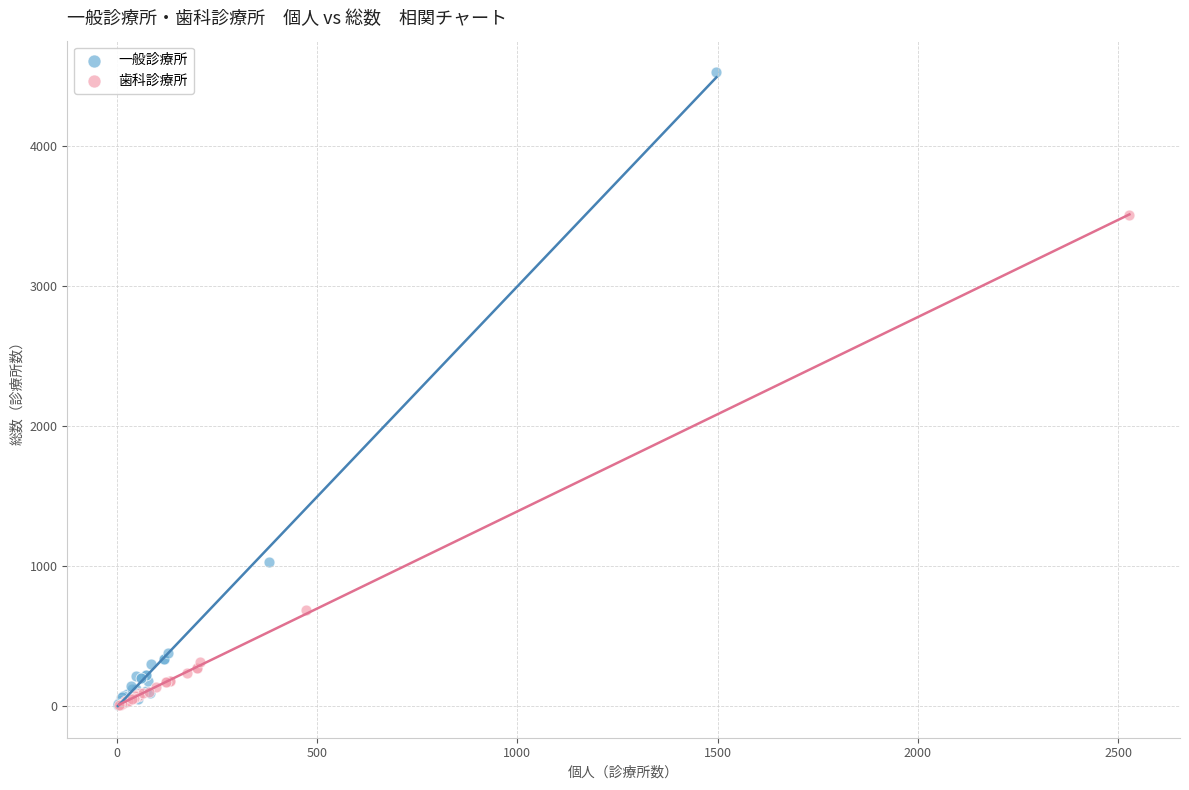

Which series contains the highest Y value?

一般診療所